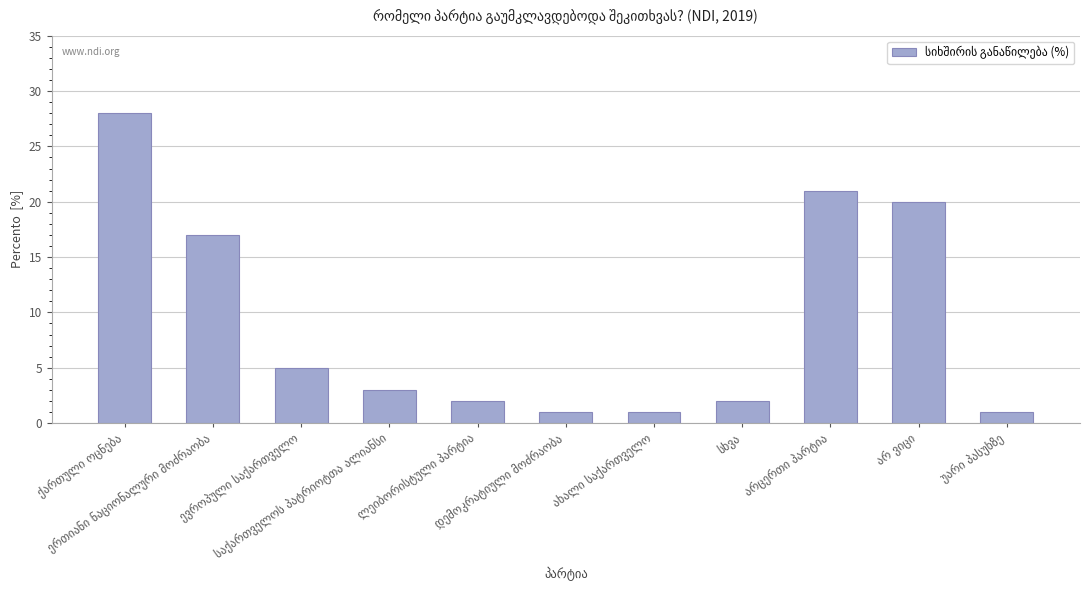

What is the difference between the second highest and minimum values?

20